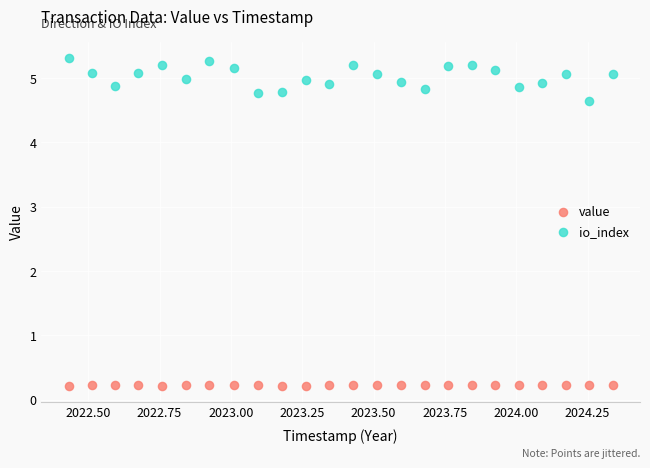

Which series has the widest spread of Y values?

io_index